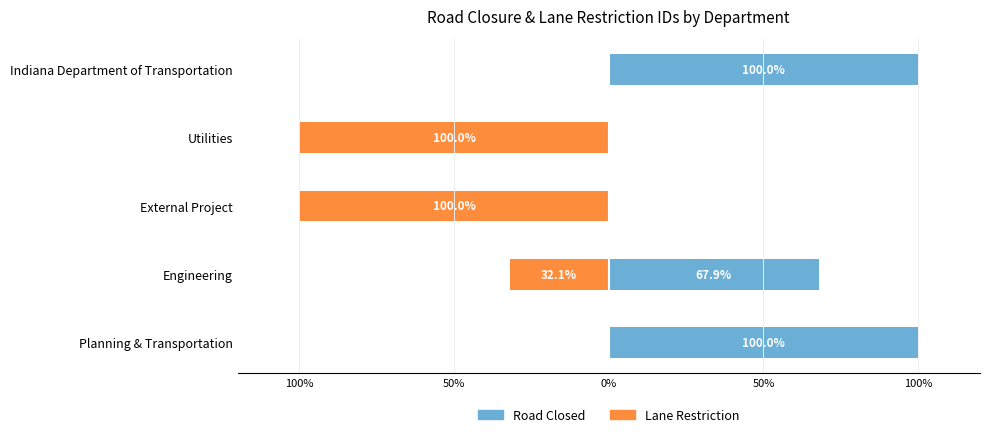

What are all the series names shown in the legend?

Road Closed, Lane Restriction